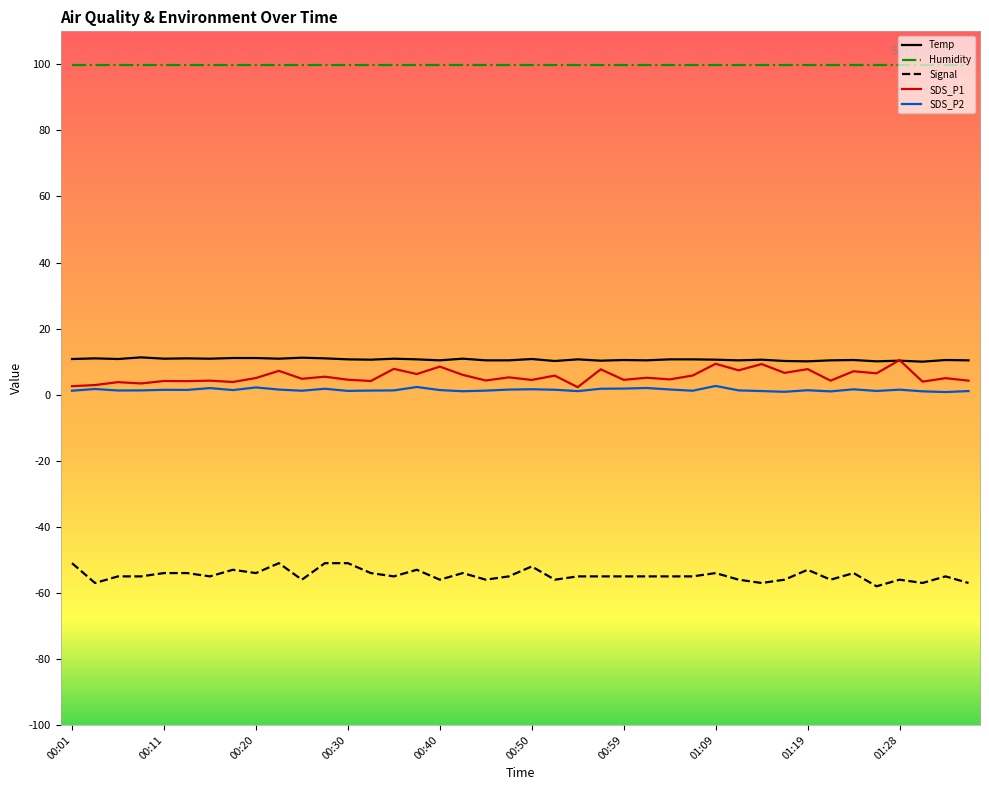

True or false: SDS_P2 and Humidity cross at least once.

False